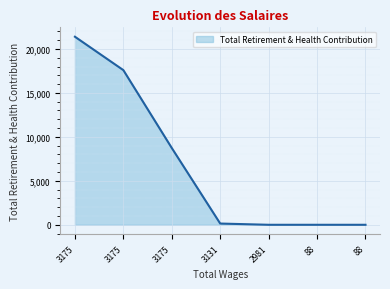

How many values are below 141?

3